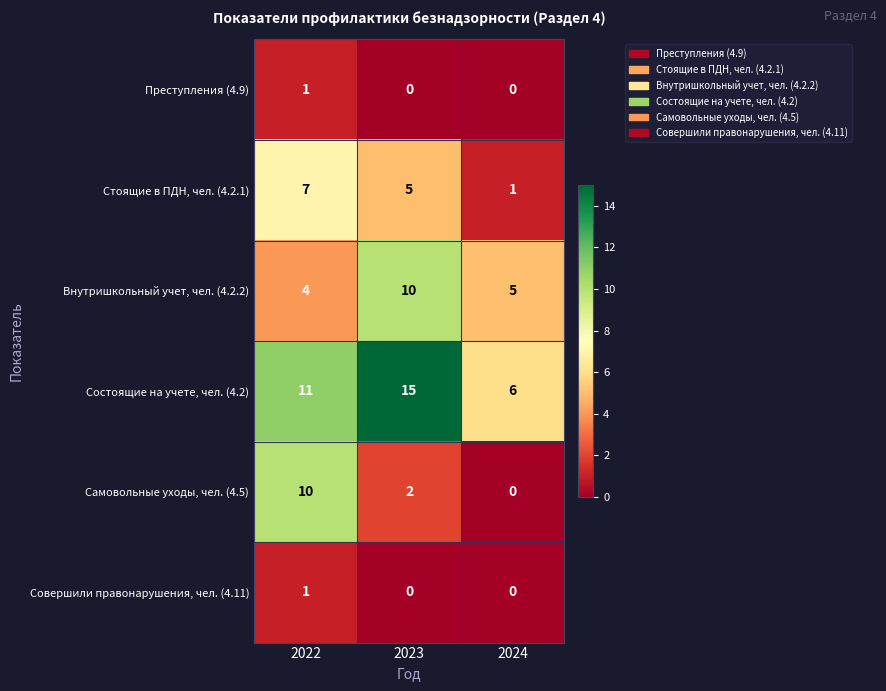

What is the average value of the Самовольные уходы, чел. (4.5) series?

4